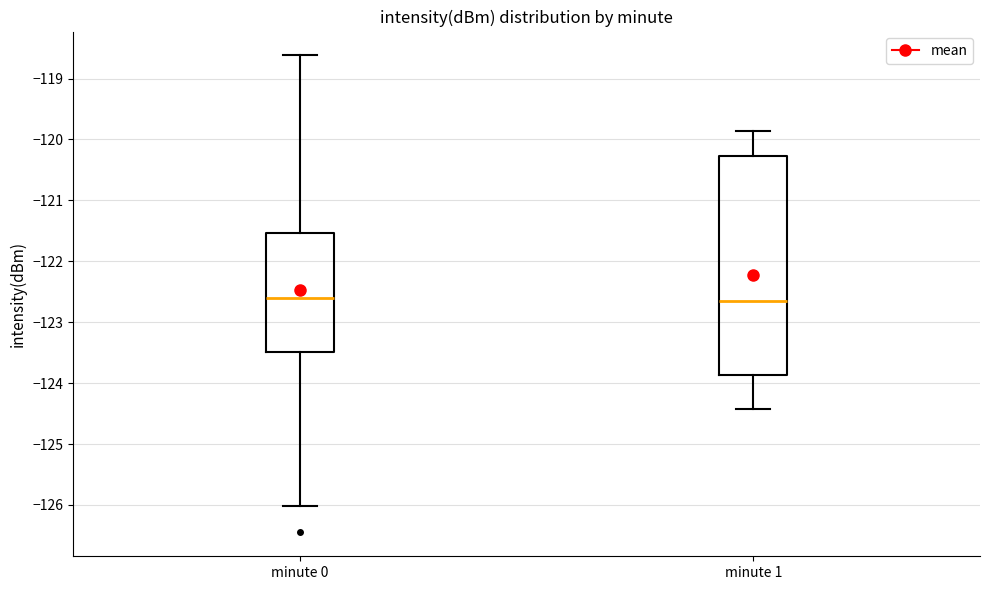

Reading left to right, transcribe this box plot: for each box, give where its median line is, the range the box spans, and where its two whiskers end, as read against the y-axis. The values are not printed on the chart, so give them approximately, as read against the axis.

minute 0: median -122.6, box -123.5 to -121.5, whiskers -126.0 to -118.6
minute 1: median -122.6, box -123.9 to -120.3, whiskers -124.4 to -119.9